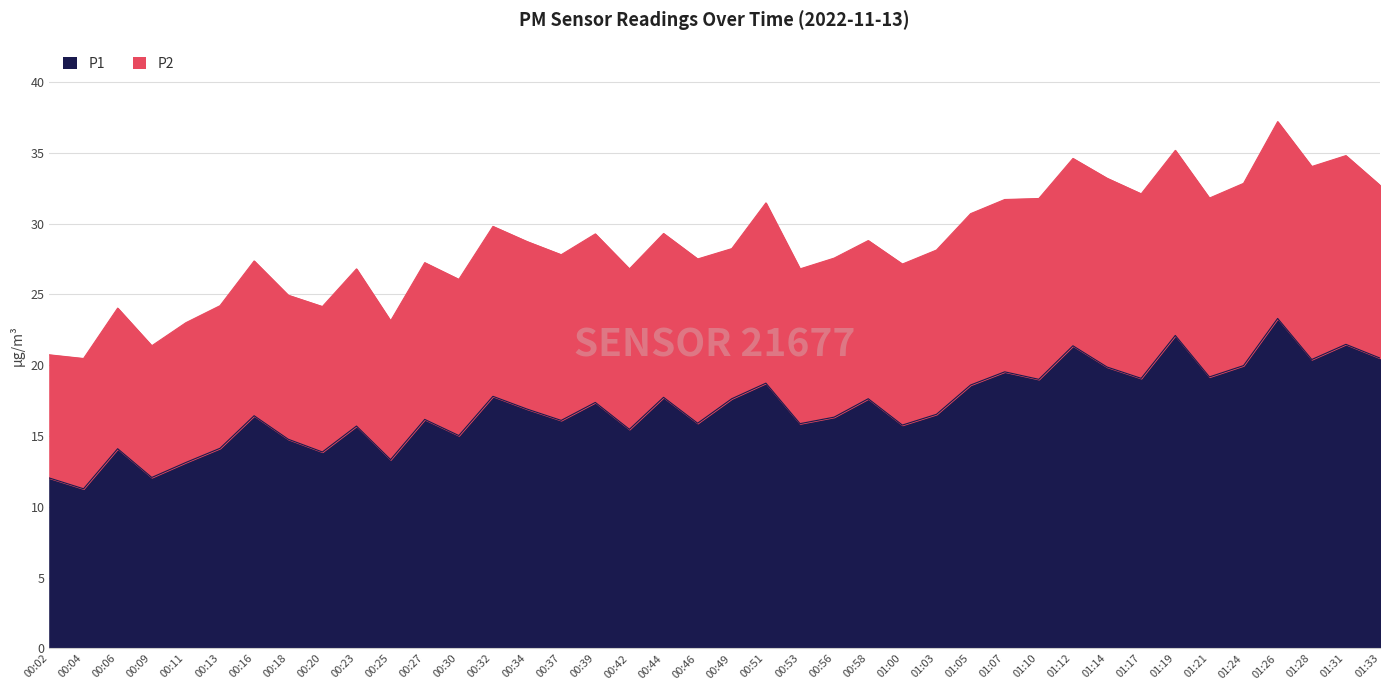

What is the value of the 22nd point from the left?

18.7